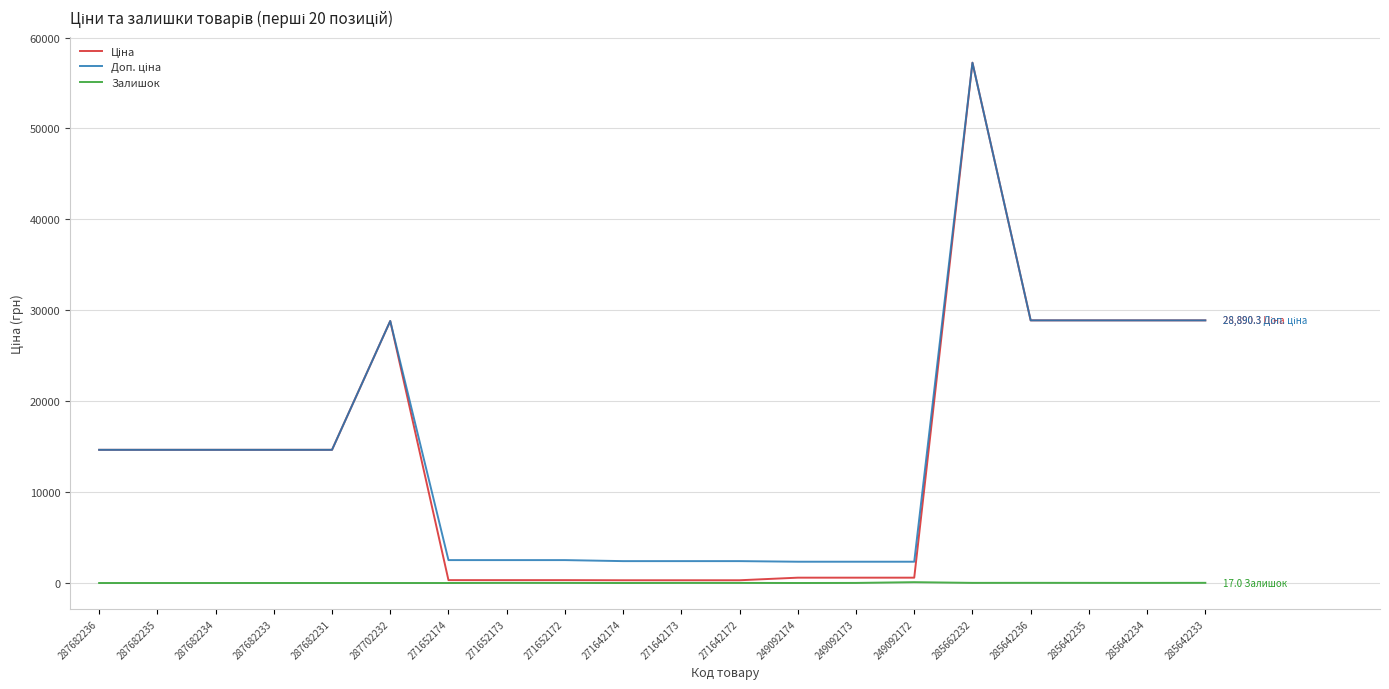

The Залишок series shows 0.0 at 271642174. True or false?

True